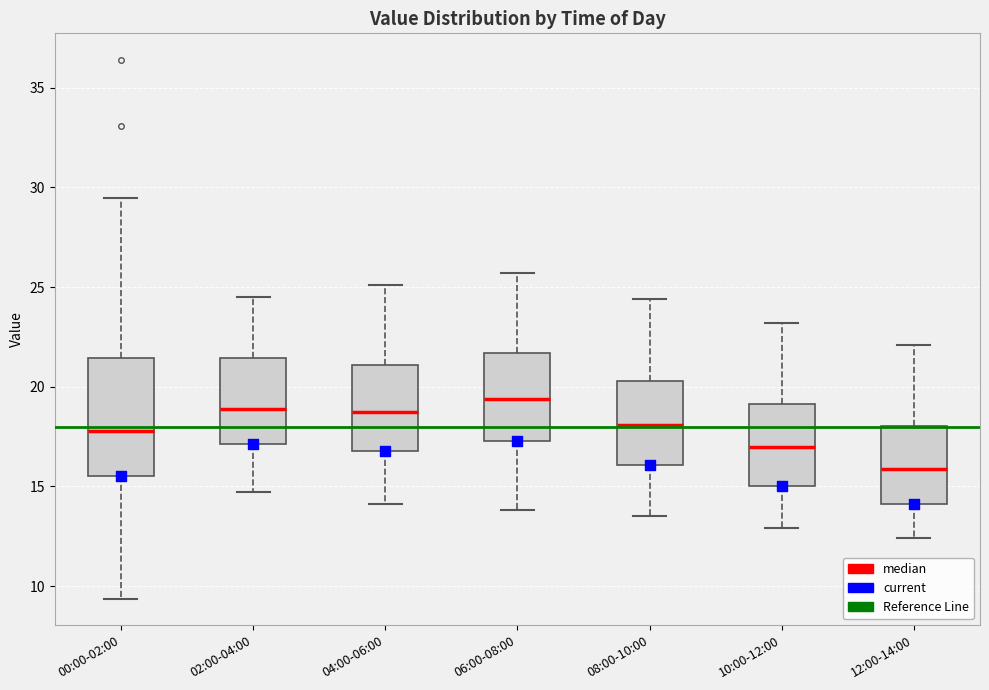

Which box's median line is the lowest?

12:00-14:00